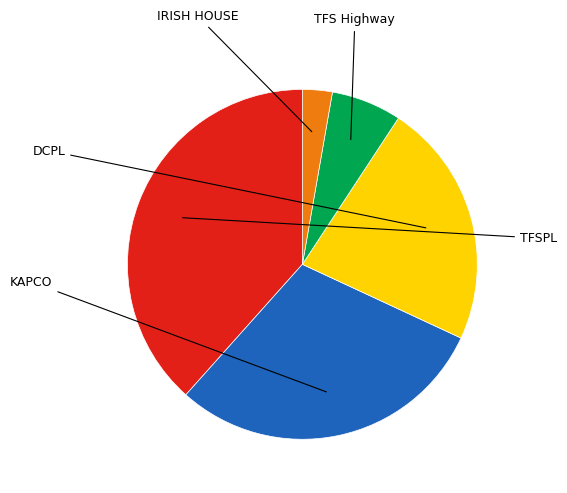

Is it true that TFS Highway is 21% of the pie?

False